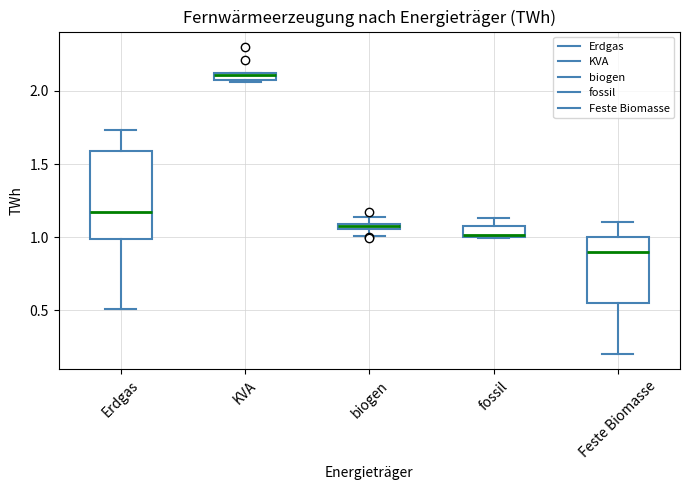

Which box is the tallest, from its lower edge to its upper edge?

Erdgas